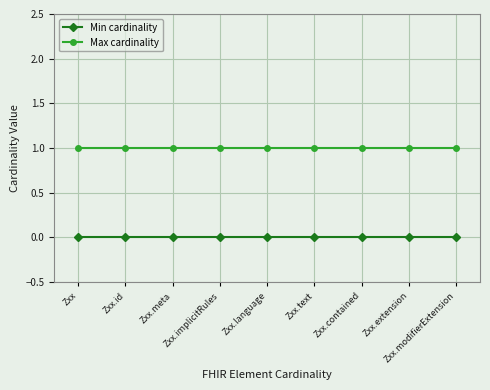

Rank the series at Zxx.id from lowest to highest value.

Min cardinality, Max cardinality